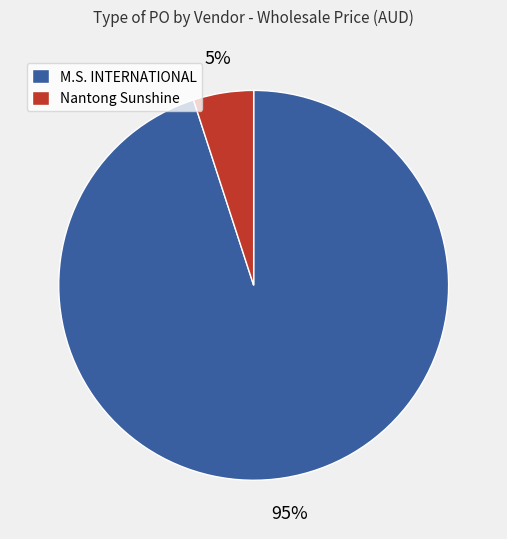

Count the number of slices in the pie.

2